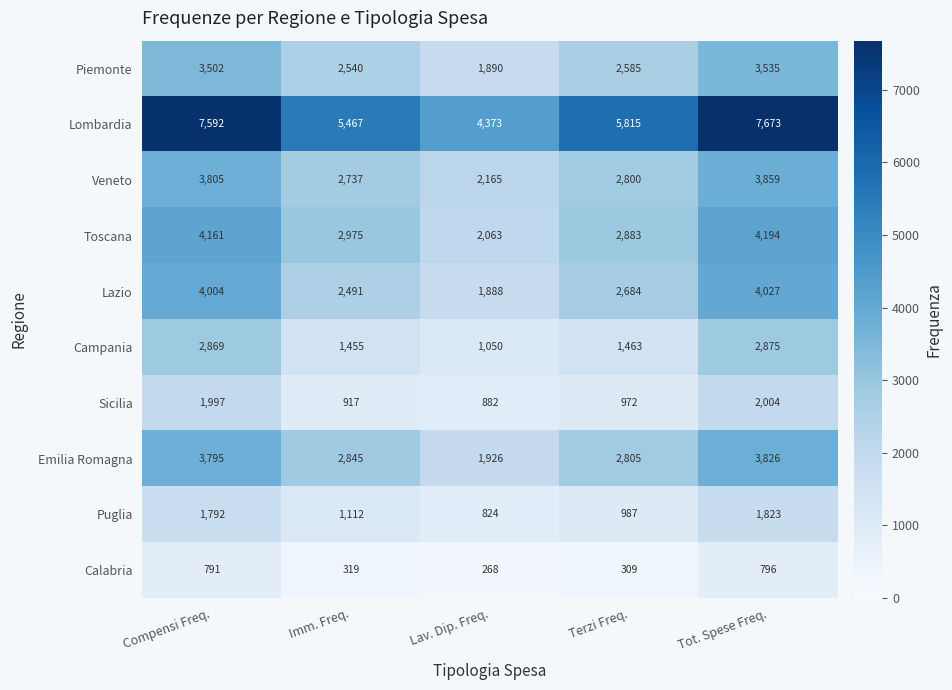

Where does the Piemonte series first go above 2585?

Compensi Freq.